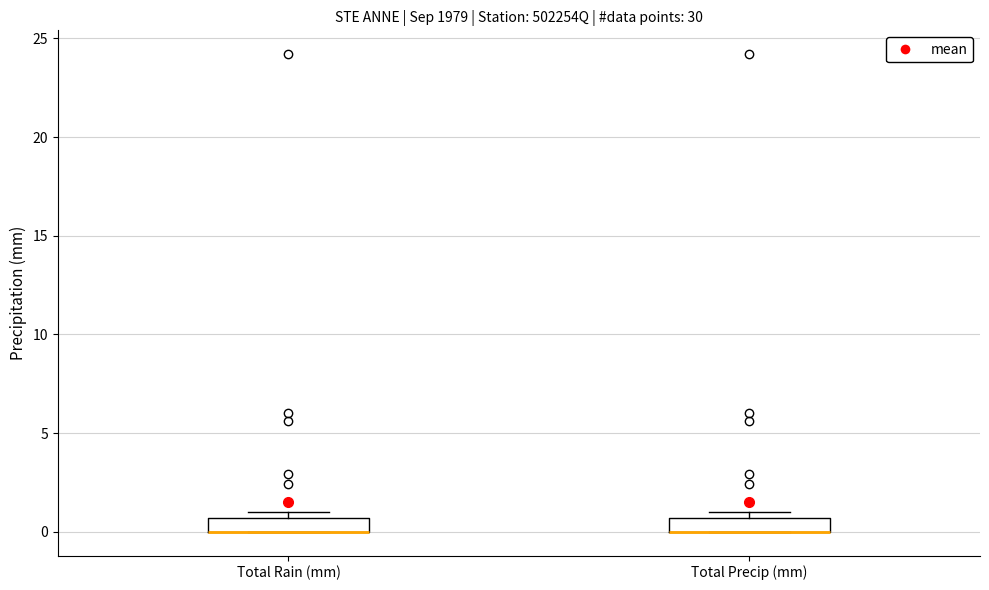

Where is the upper edge of the box for Total Precip (mm) on the y-axis? The values are not printed on the chart, so give them approximately, as read against the axis.

0.5